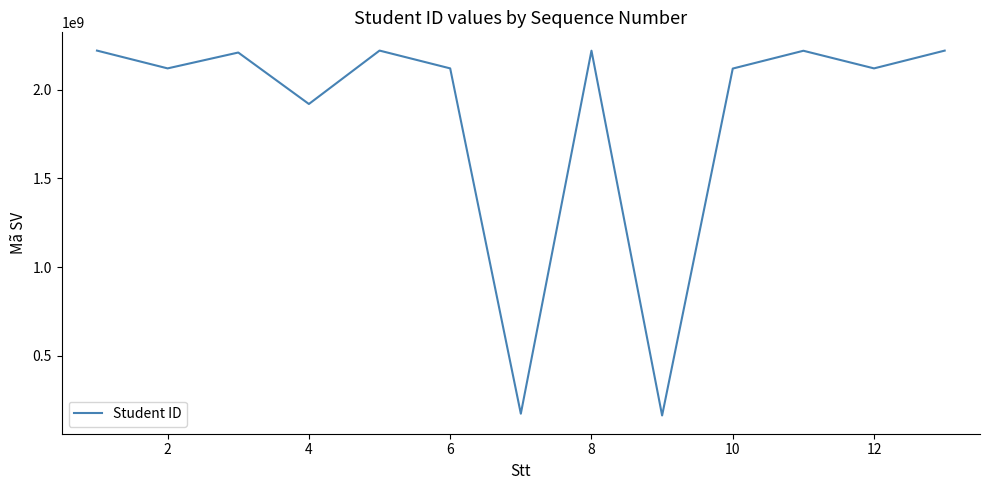

What is the difference between the maximum and minimum values?

2059493900